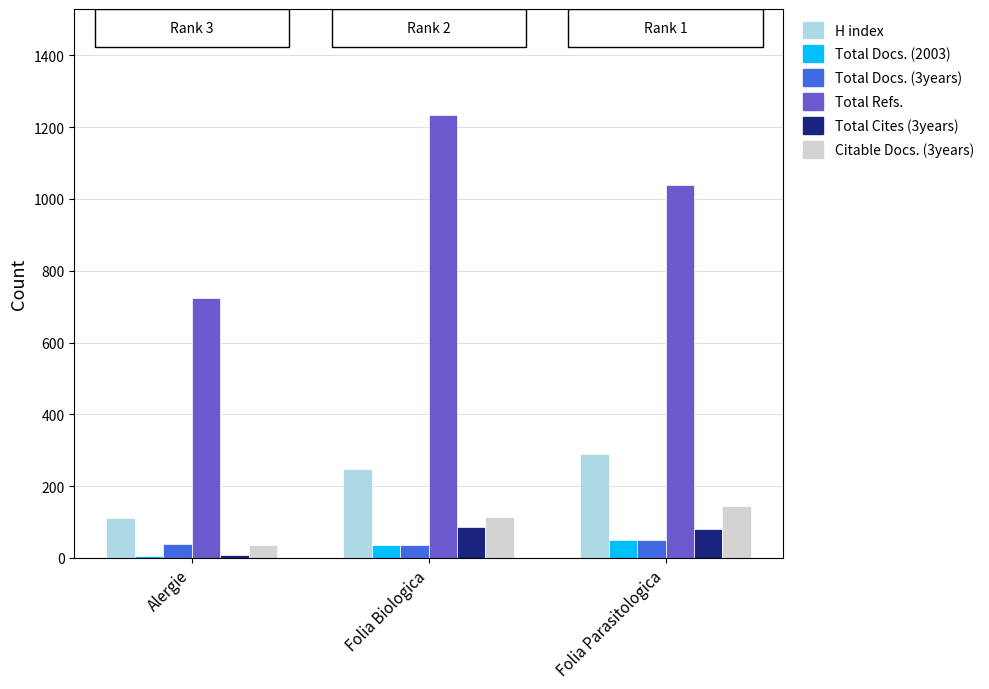

Rank the categories by Citable Docs. (3years) value from highest to lowest.

Folia Parasitologica, Folia Biologica, Alergie